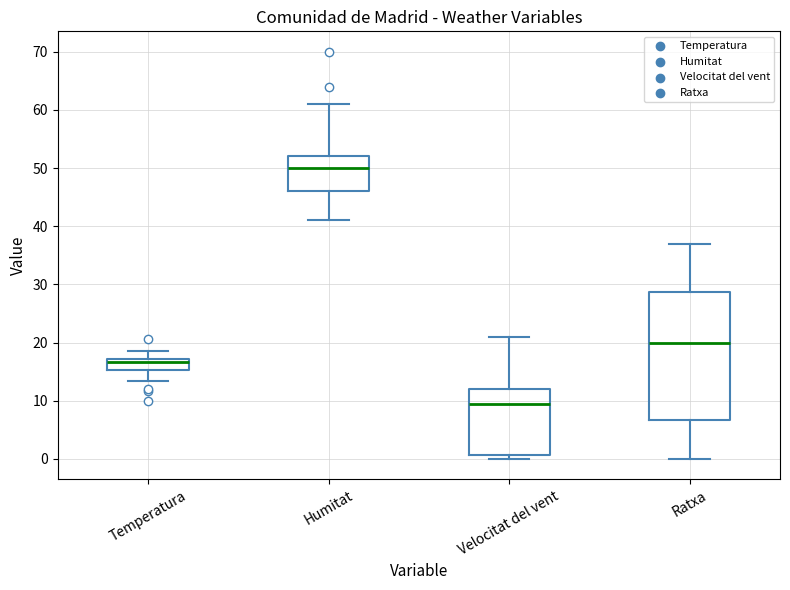

Comparing the boxes themselves (not the whiskers), which one is the tallest?

Ratxa